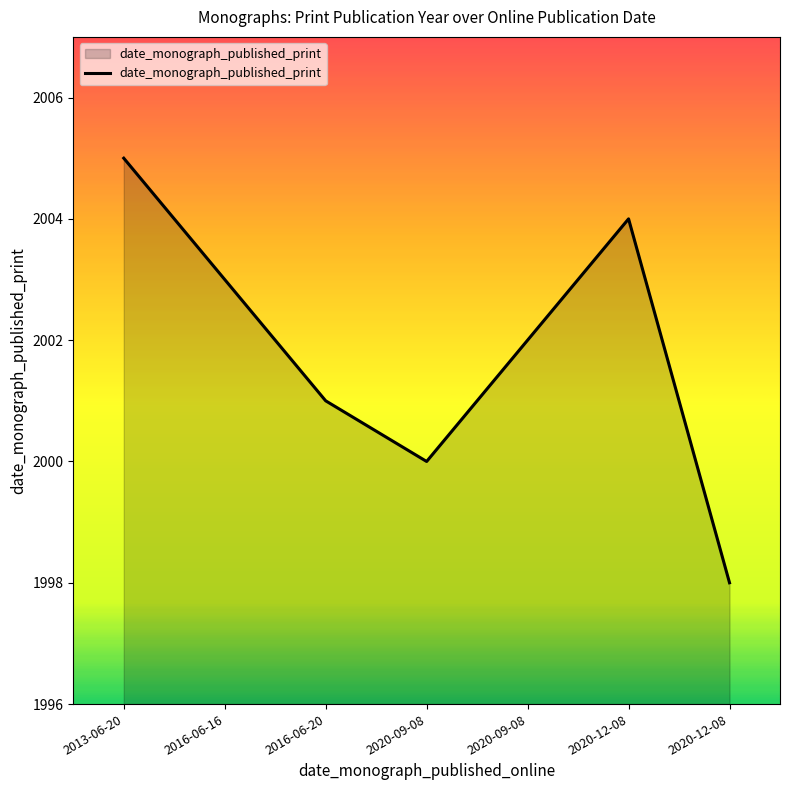

How many lines are shown in the chart?

1